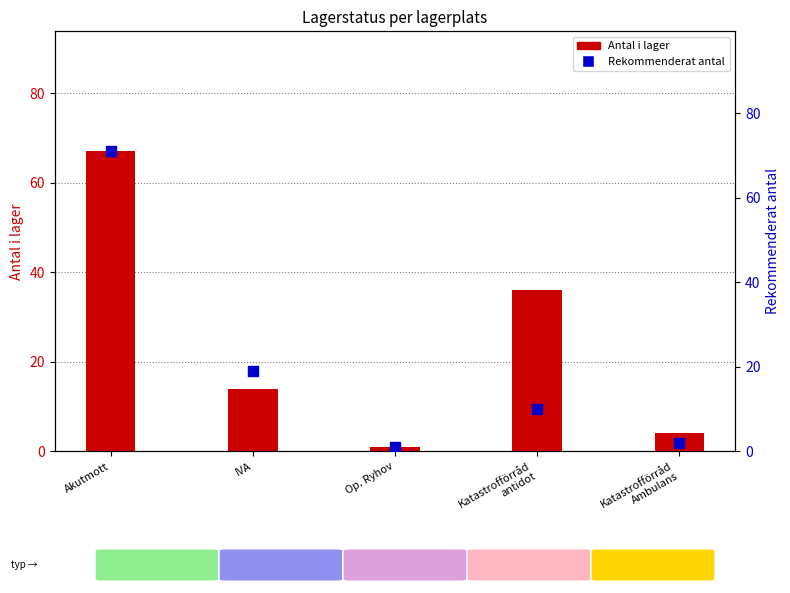

Is the value of Antal i lager at Katastrofförråd
Ambulans greater than the value of Rekommenderat antal at Katastrofförråd
Ambulans?

Yes